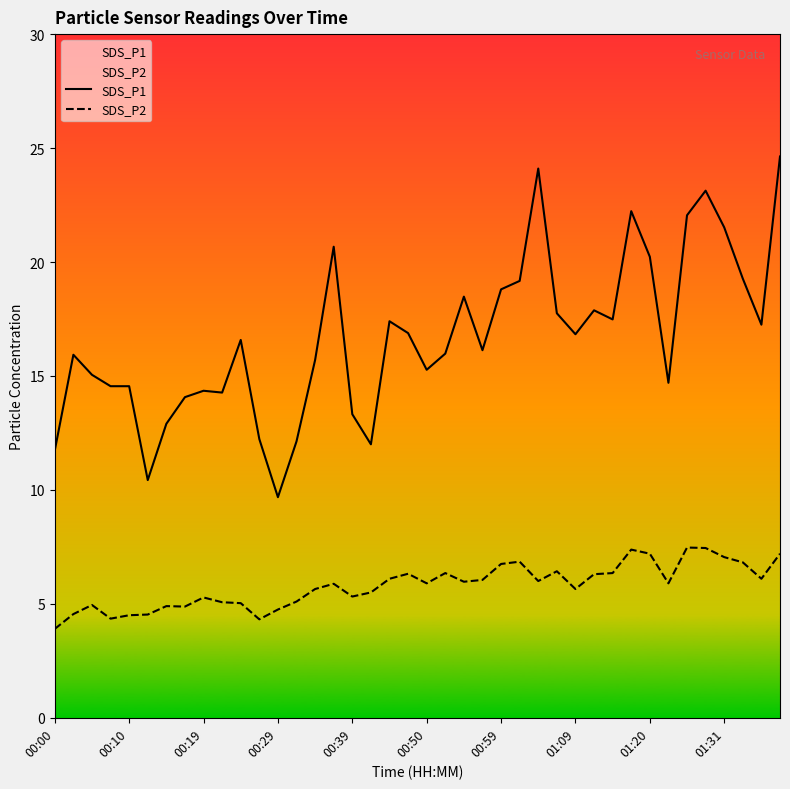

True or false: SDS_P2 and SDS_P1 intersect in this chart.

False